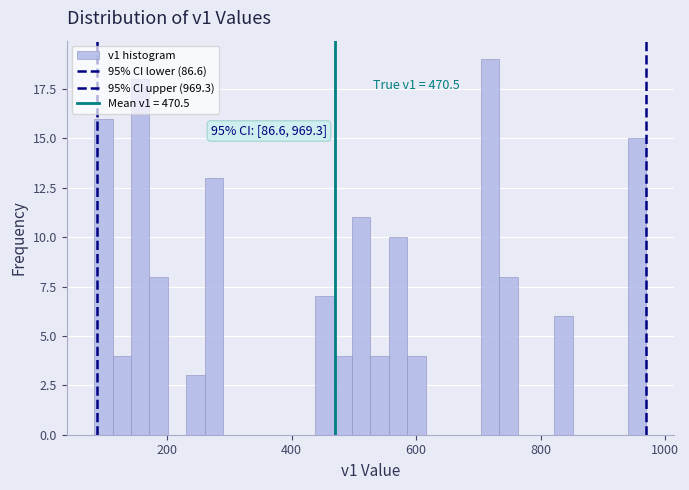

Read against the x-axis, roughly where is the centre of the tallest bar?

720